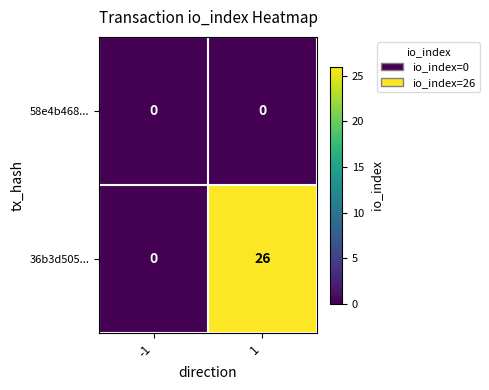

What value does the 36b3d505... series have at 1?

26